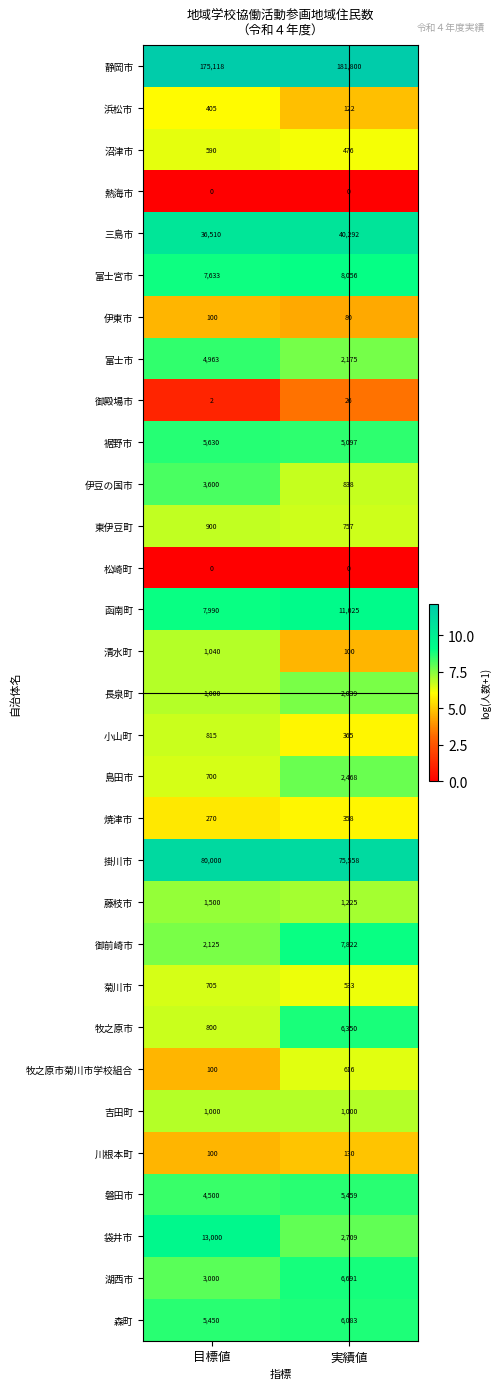

The value of 長泉町 at 目標値 is 1000. True or false?

True